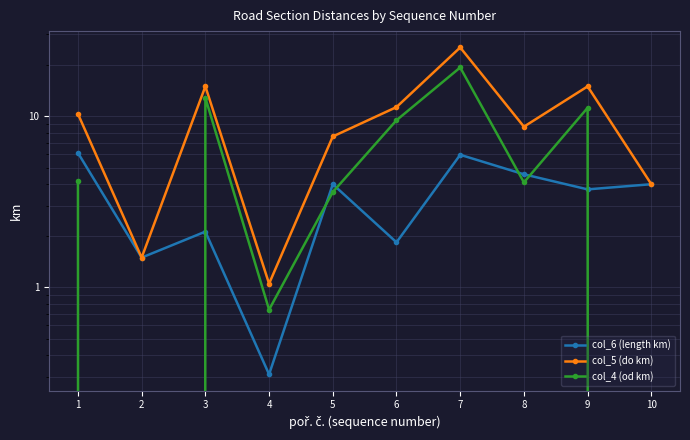

How many series are shown in this chart?

3